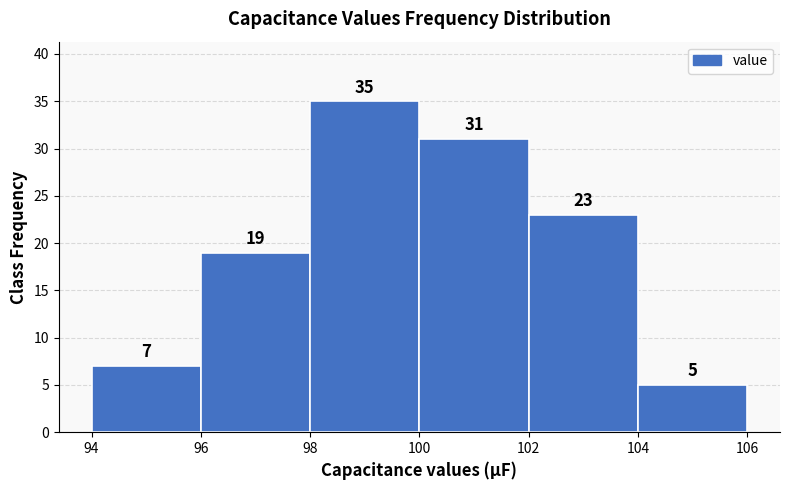

How tall is the bar that spans 98 to 100 on the x-axis?

35